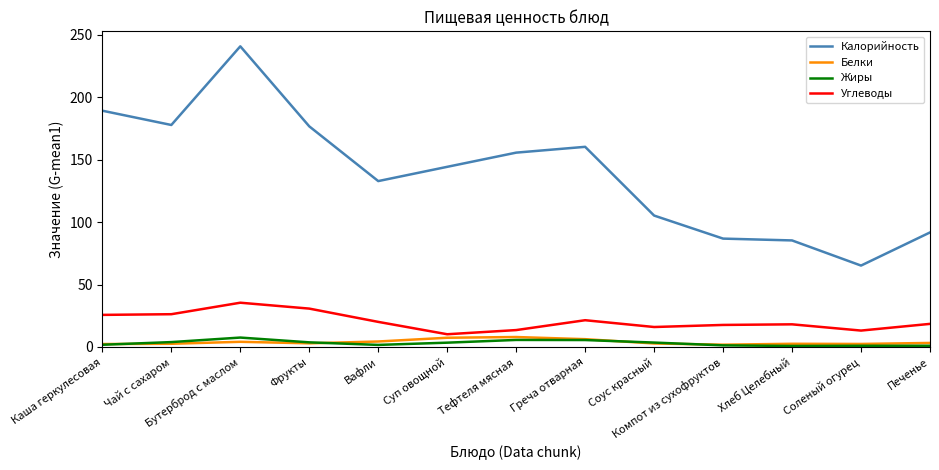

True or false: Жиры and Калорийность intersect in this chart.

False